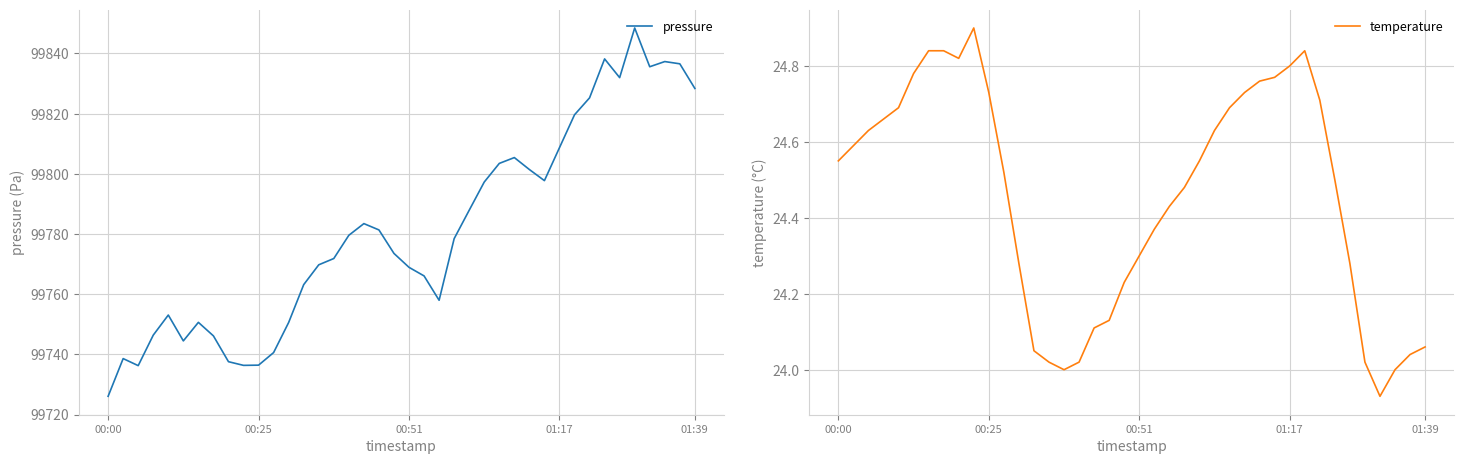

The value of pressure at 25 is 33137.1. True or false?

False